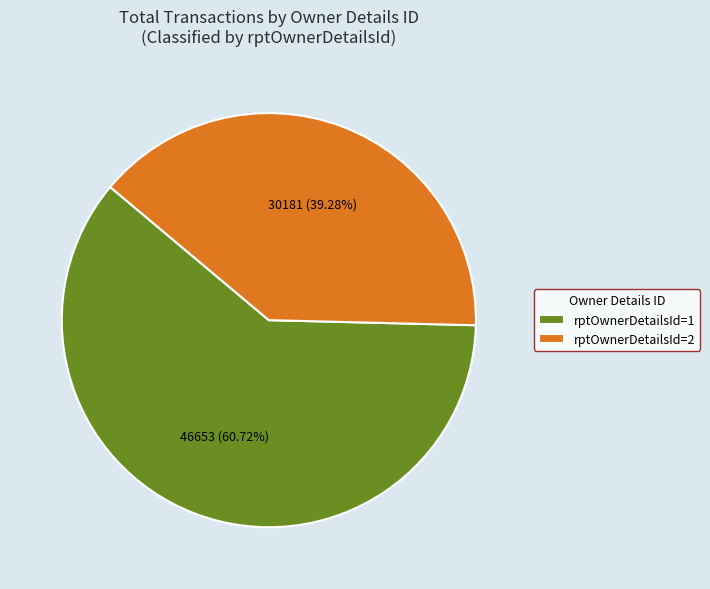

Which category accounts for the majority?

rptOwnerDetailsId=1